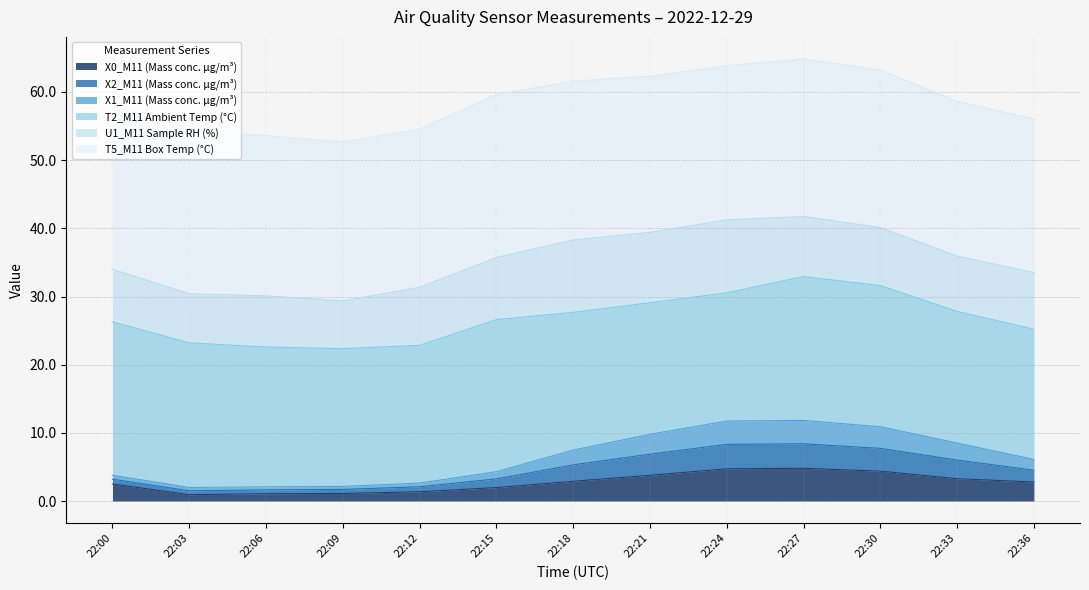

How many interior local valleys does the X2_M11 (Mass conc. μg/m³) series have?

1